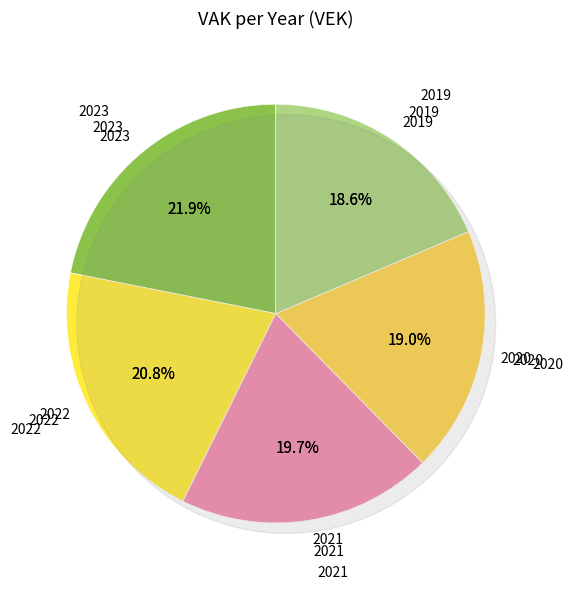

Is there a majority slice in this chart?

No